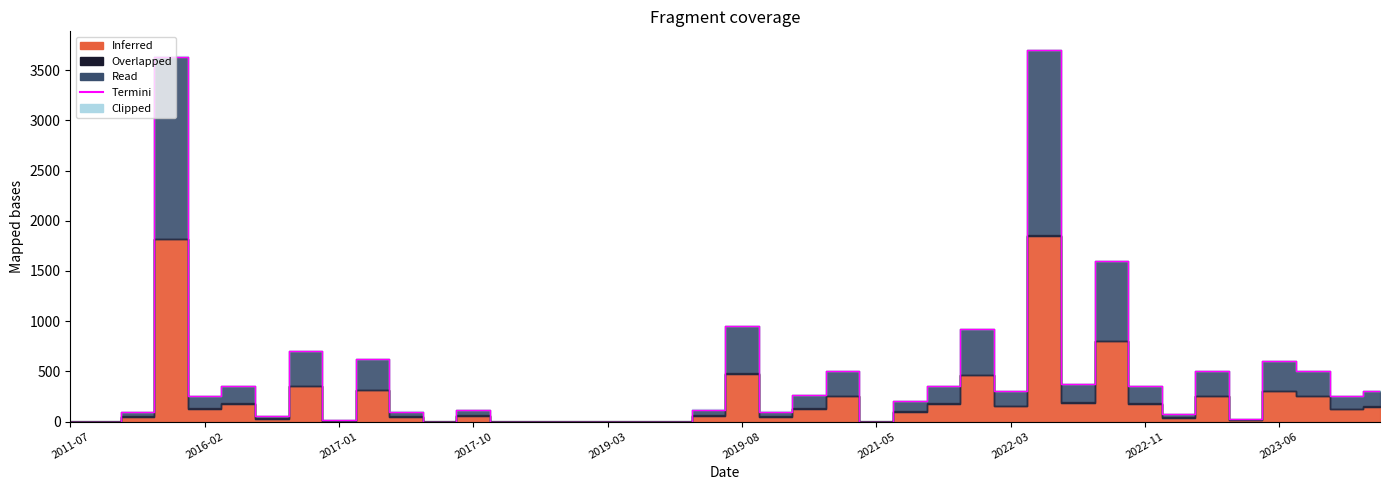

What position from the right is 25?

15